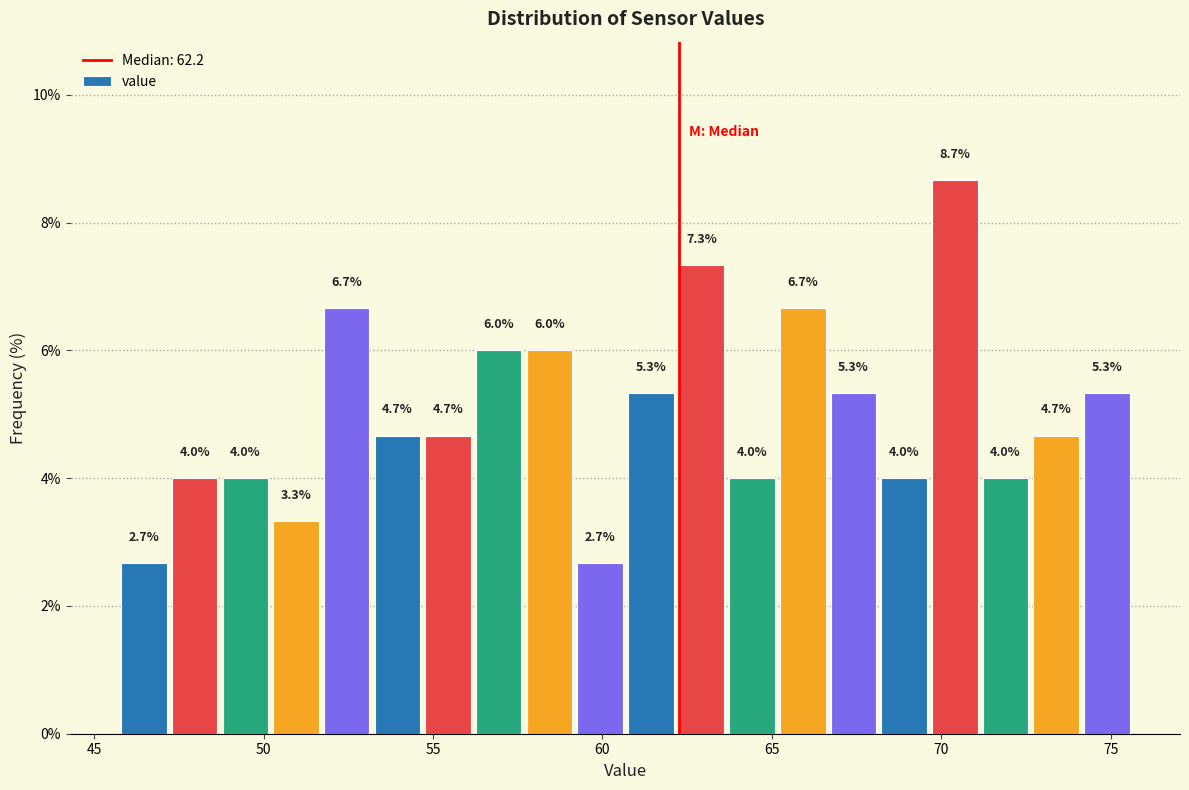

Read against the x-axis, roughly where is the centre of the tallest bar?

70.5